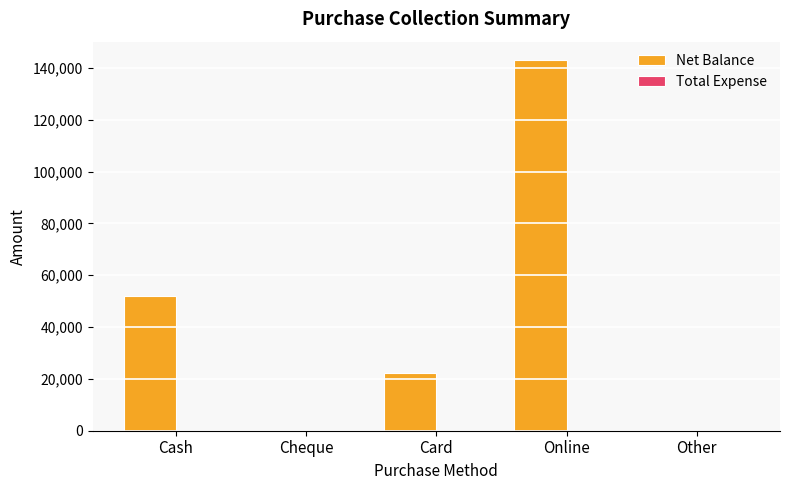

Is it true that the value at Cash is 52000?

True